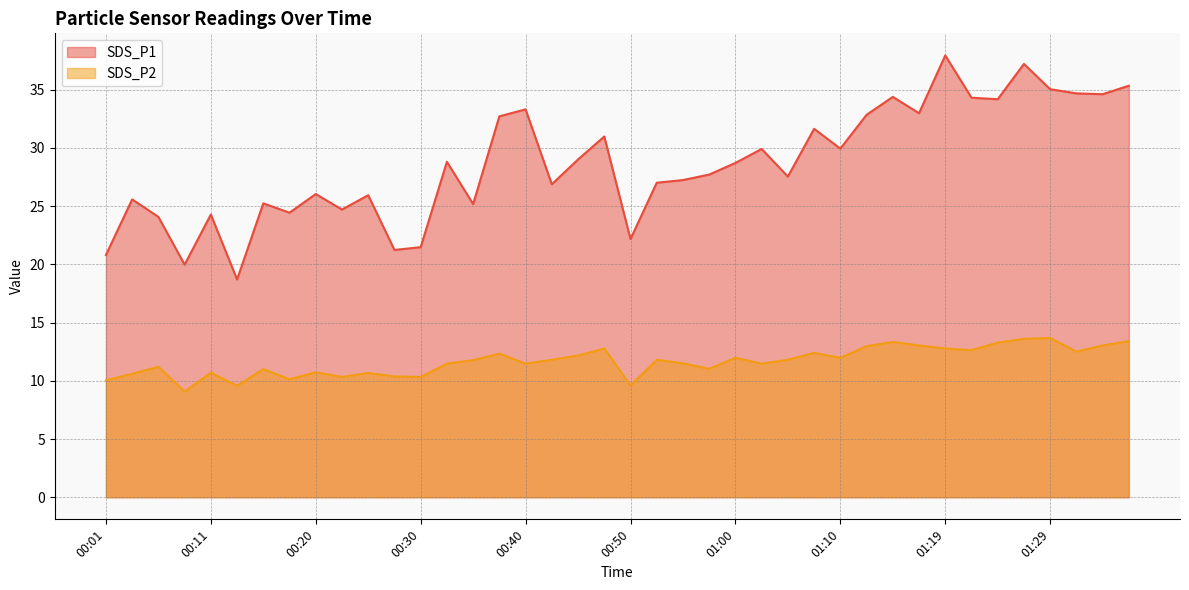

Is it true that SDS_P2 equals 13.4 at 01:37?

True